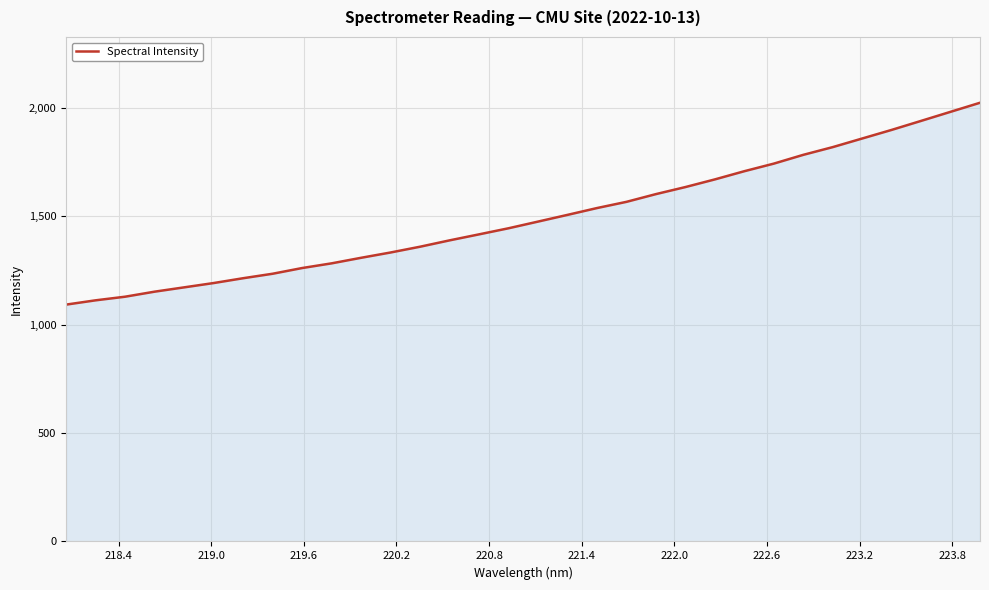

What is the difference between the maximum and minimum values?

931.5